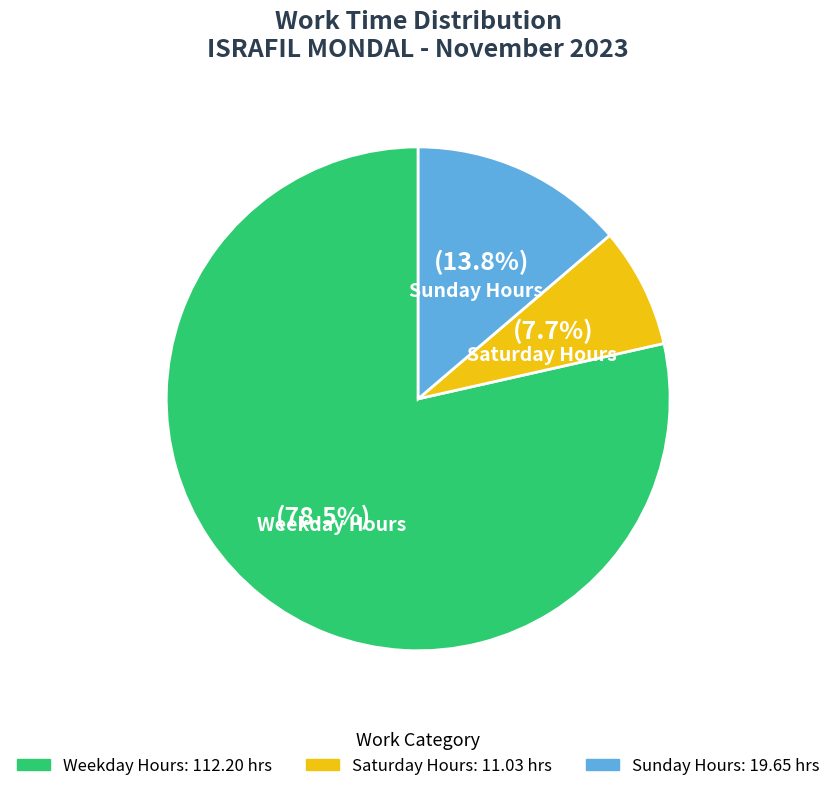

Is there a majority slice in this chart?

Yes